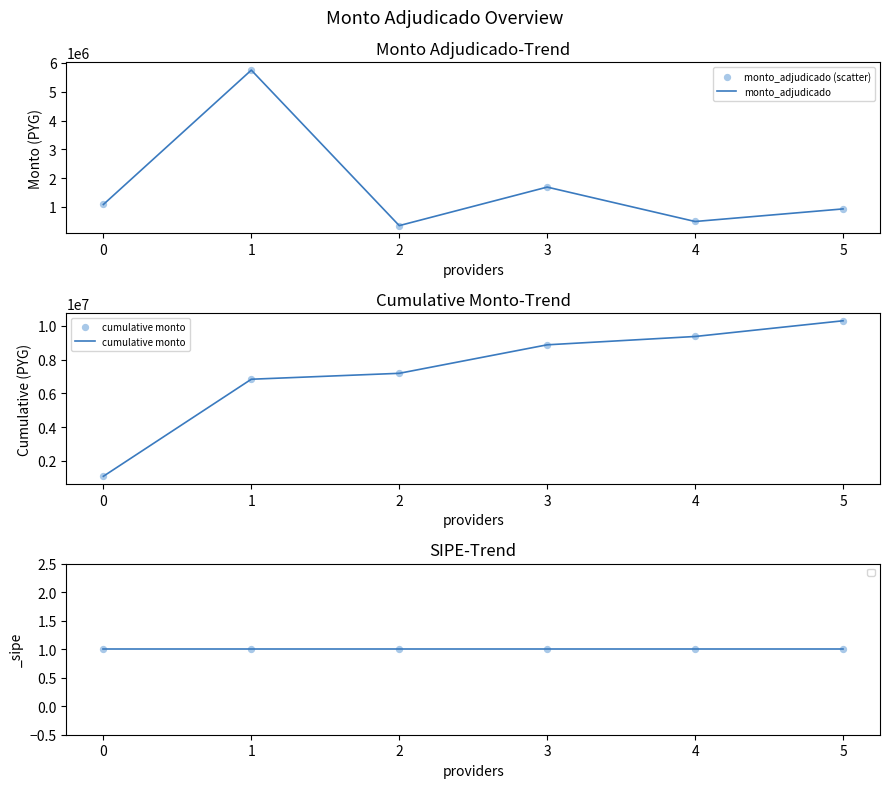

Is the value of monto_adjudicado (scatter) at 5 greater than the value of monto_adjudicado at 4?

Yes